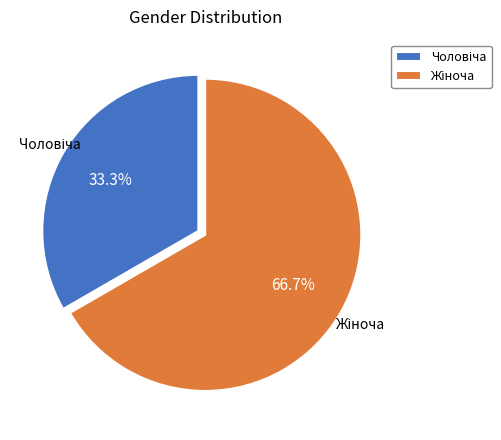

Does any single category account for the majority?

Yes